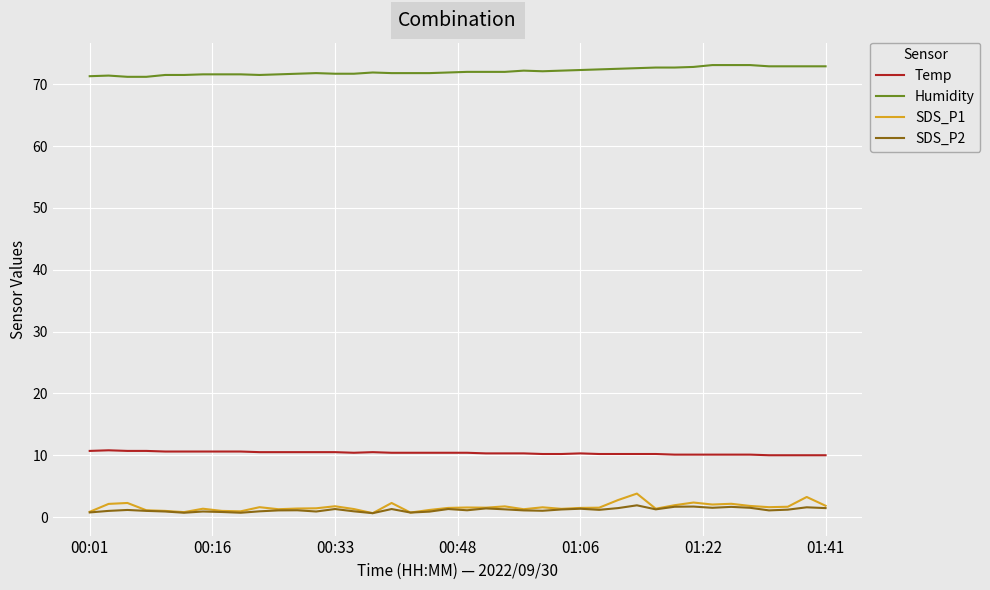

Which series has the largest range (max minus min)?

SDS_P1